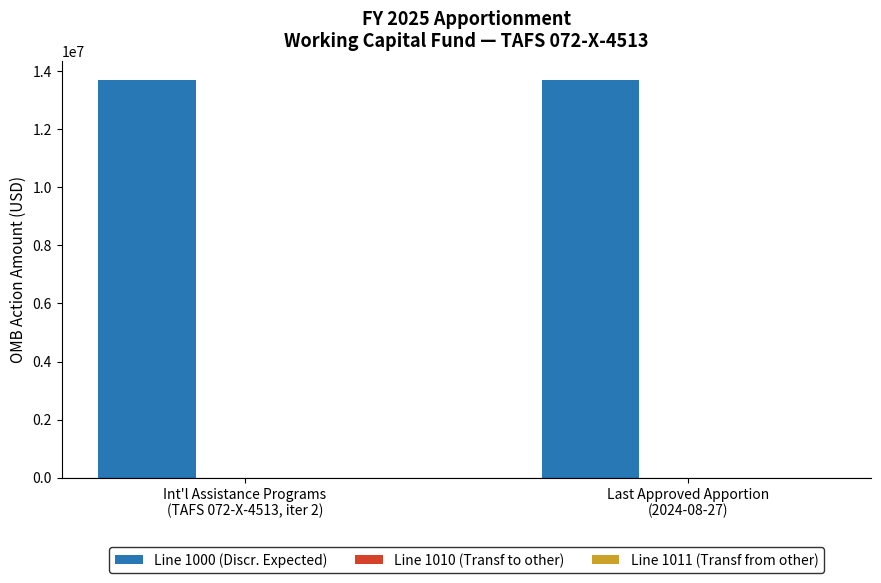

At which label is Line 1011 (Transf from other) closest to 0?

Int'l Assistance Programs
(TAFS 072-X-4513, iter 2)